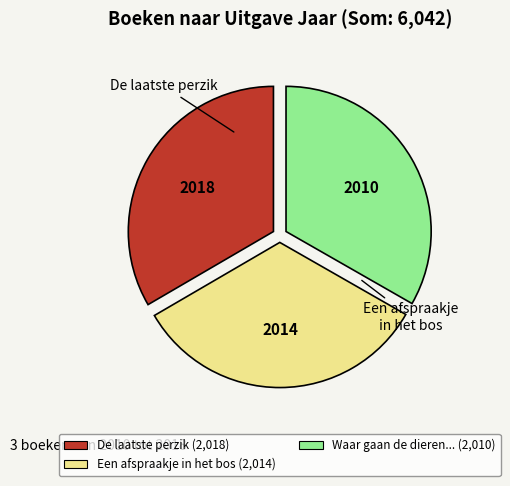

Is there any slice that represents more than half of the pie?

No